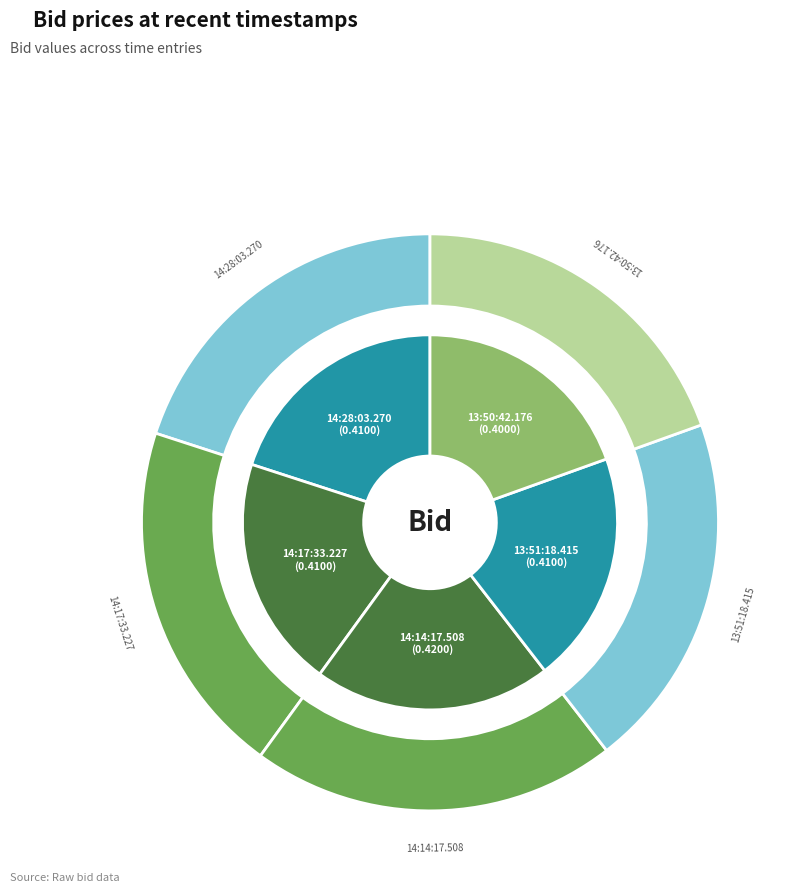

Is it true that 14:28:03.270 is 11% of the pie?

False